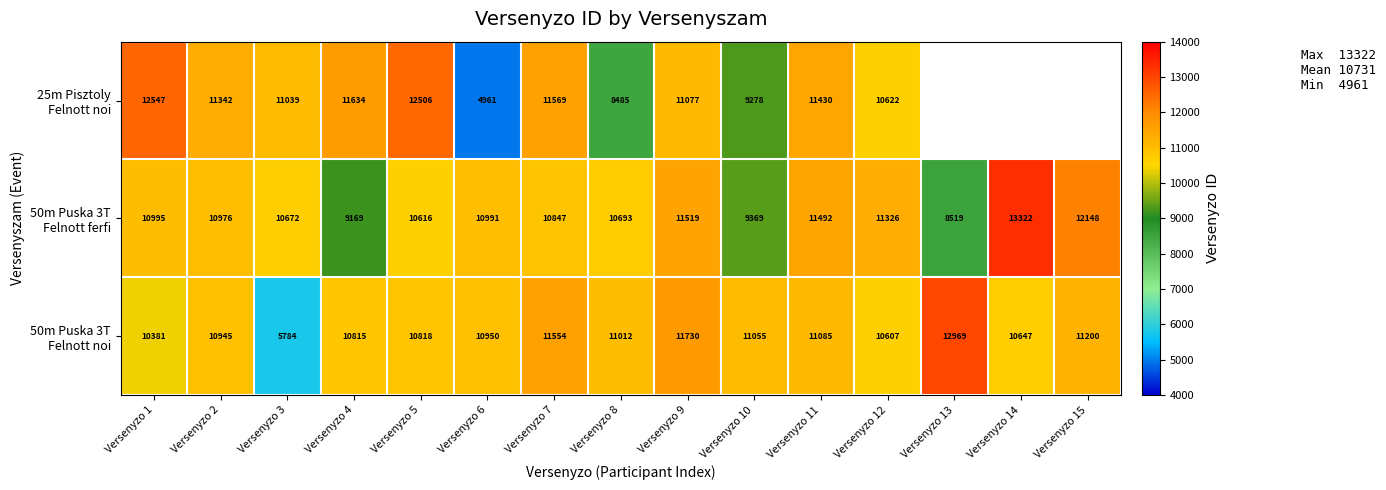

What is the total value across all series at Versenyzo 7?

33970